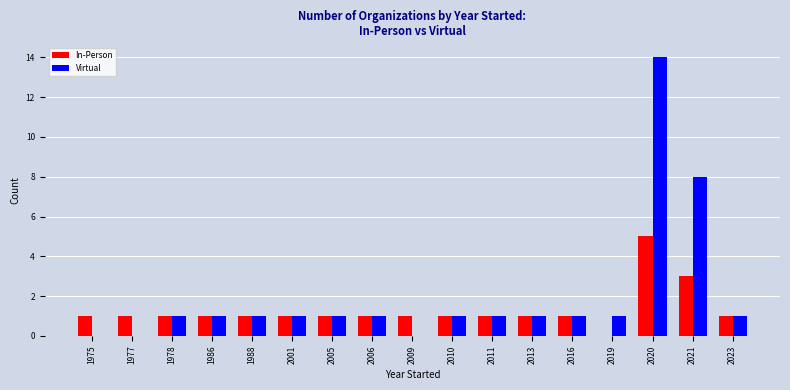

Which category has the highest value in the In-Person series?

2020